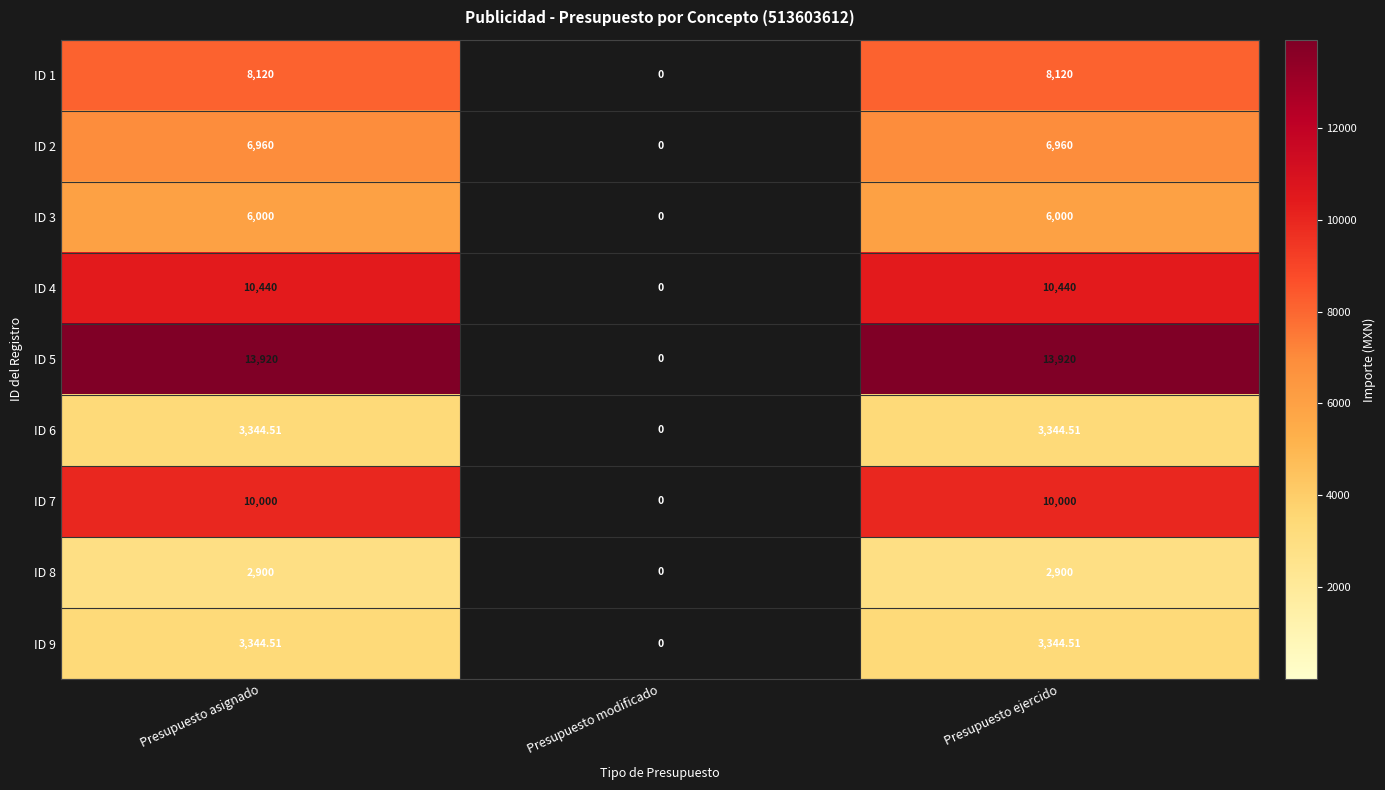

At which category does the chart reach its minimum across all series?

Presupuesto modificado